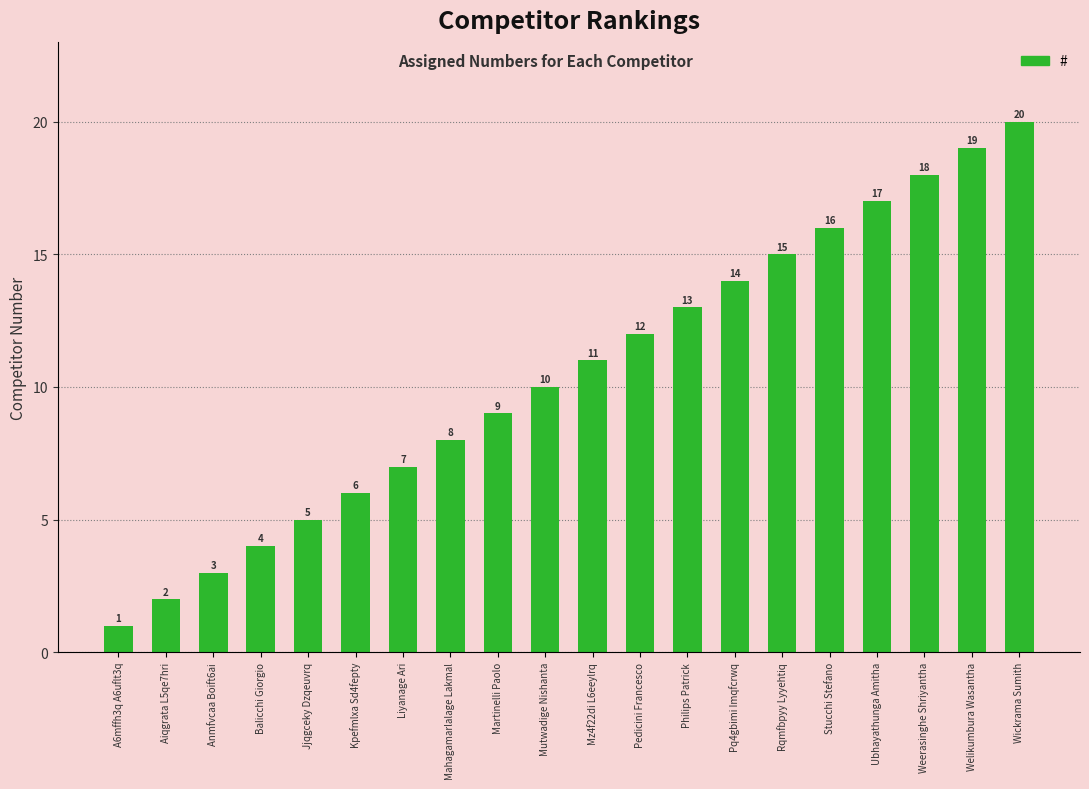

Reading left to right, what are all the values shown in this chart?

1	2	3	4	5	6	7	8	9	10	11	12	13	14	15	16	17	18	19	20